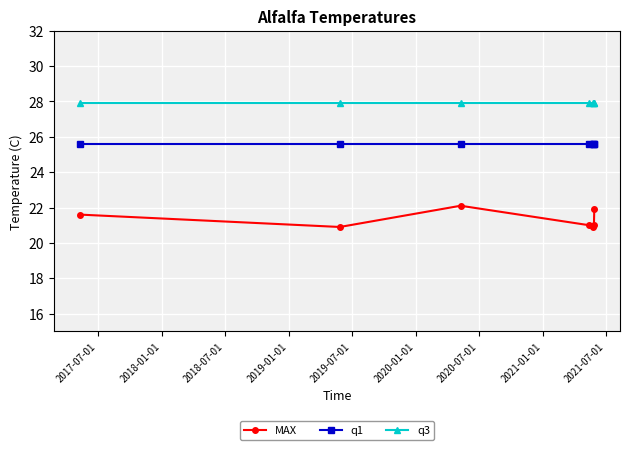

Which series has the largest total across all categories?

q3